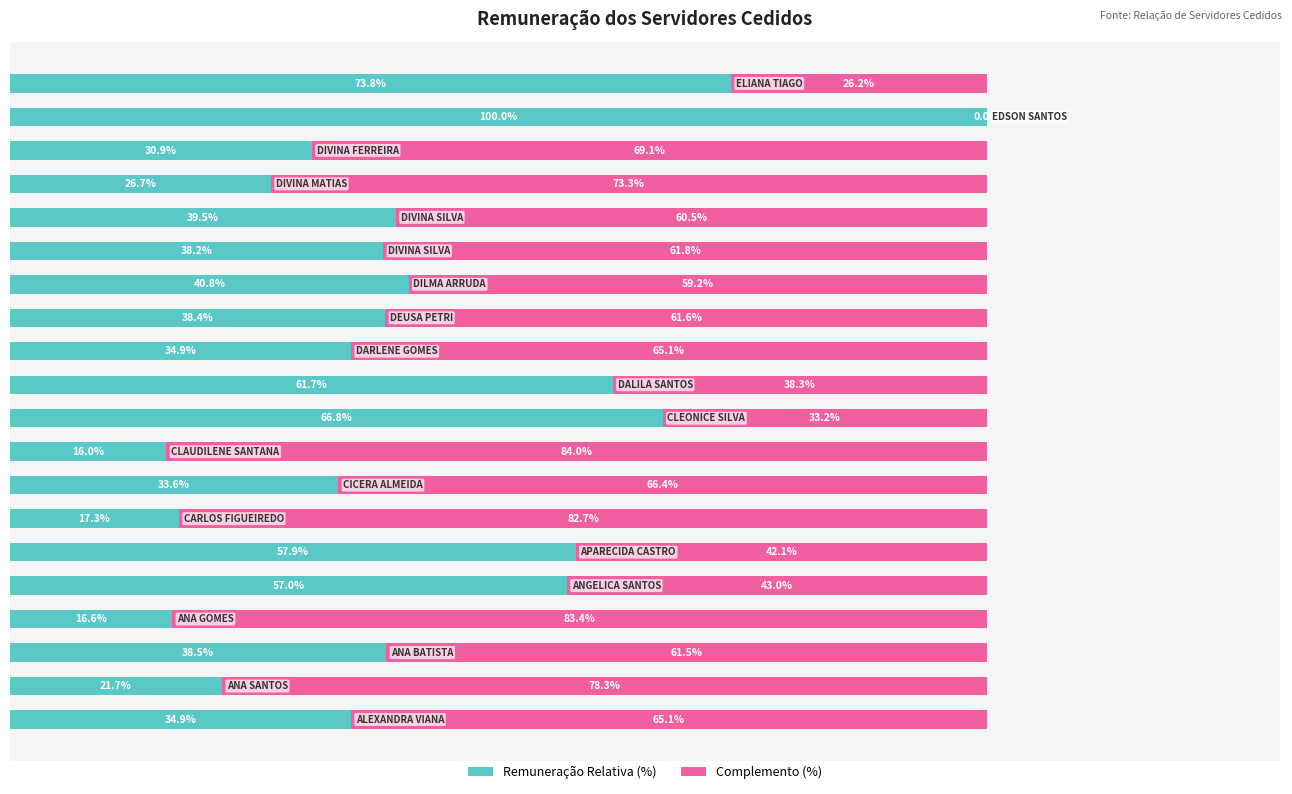

What are all the series names shown in the legend?

Remuneração Relativa (%), Complemento (%)